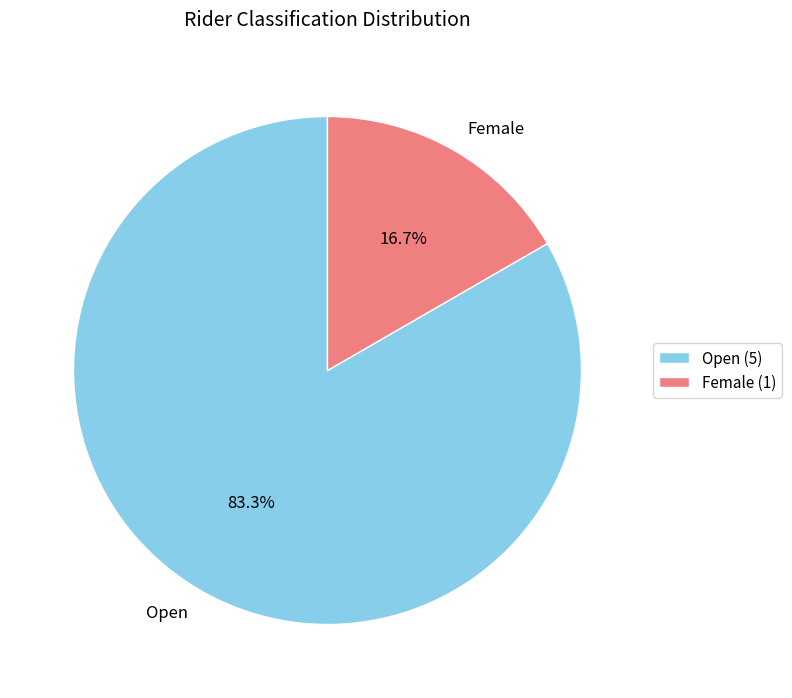

Which category has the biggest portion of the pie?

Open